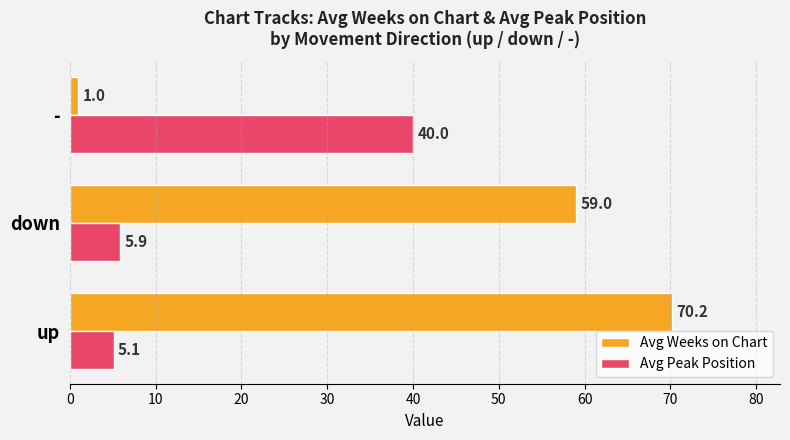

Is it true that Avg Weeks on Chart equals 29.9 at down?

False